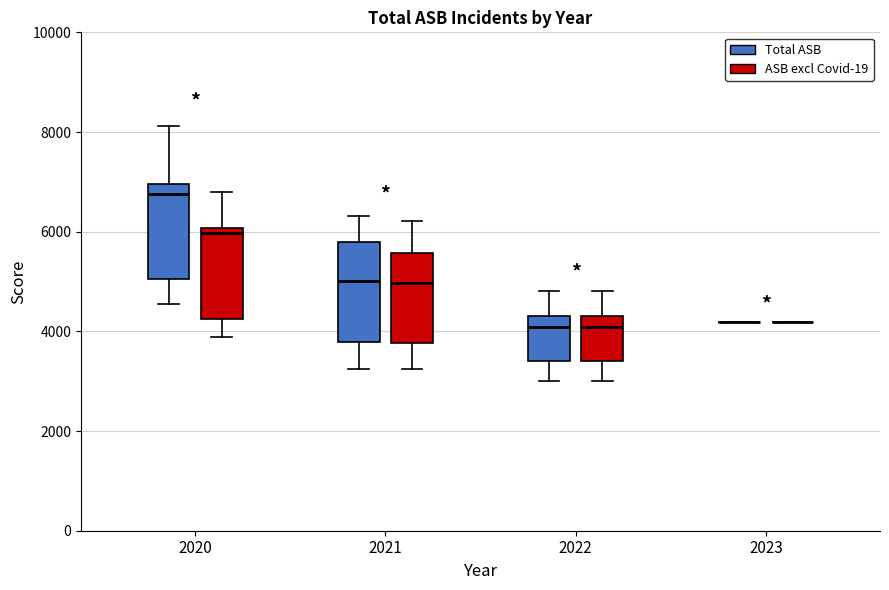

Reading left to right, read every box against the y-axis: the position of its median line, the range the box covers, and the ends of its whiskers. The values are not printed on the chart, so give them approximately, as read against the axis.

2020 (Total ASB): median 6800, box 5000 to 7000, whiskers 4600 to 8200
2020 (ASB excl Covid-19): median 6000 (just below the box's upper edge), box 4200 to 6000, whiskers 3800 to 6800
2021 (Total ASB): median 5000, box 3800 to 5800, whiskers 3200 to 6400
2021 (ASB excl Covid-19): median 5000, box 3800 to 5600, whiskers 3200 to 6200
2022 (Total ASB): median 4000, box 3400 to 4400, whiskers 3000 to 4800
2022 (ASB excl Covid-19): median 4000, box 3400 to 4400, whiskers 3000 to 4800
2023 (Total ASB): box collapsed to a line at 4200, whiskers 4200 to 4200
2023 (ASB excl Covid-19): box collapsed to a line at 4200, whiskers 4200 to 4200